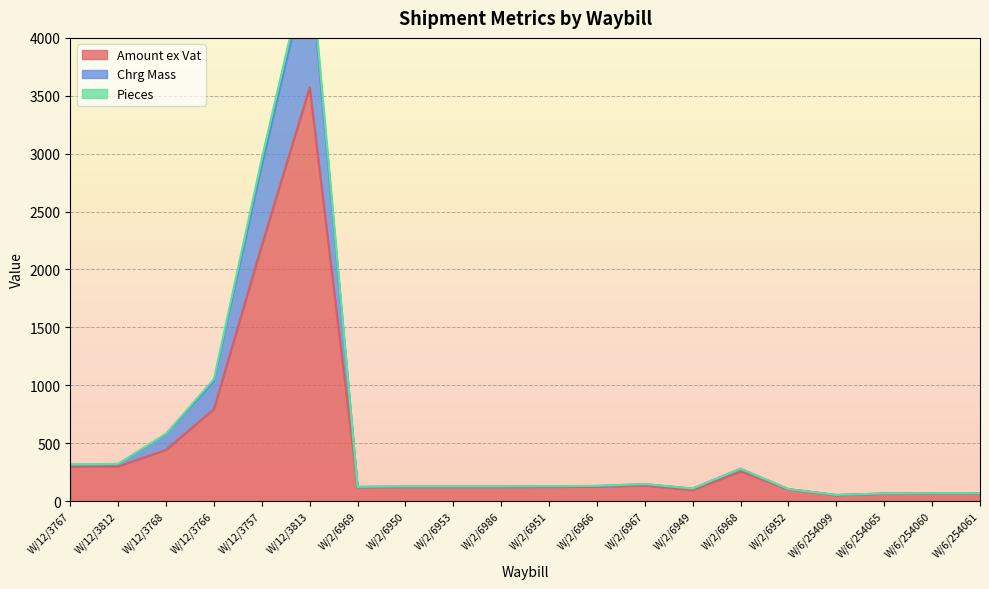

In Pieces, how many points are lower than both neighbors (excluding endpoints)?

3